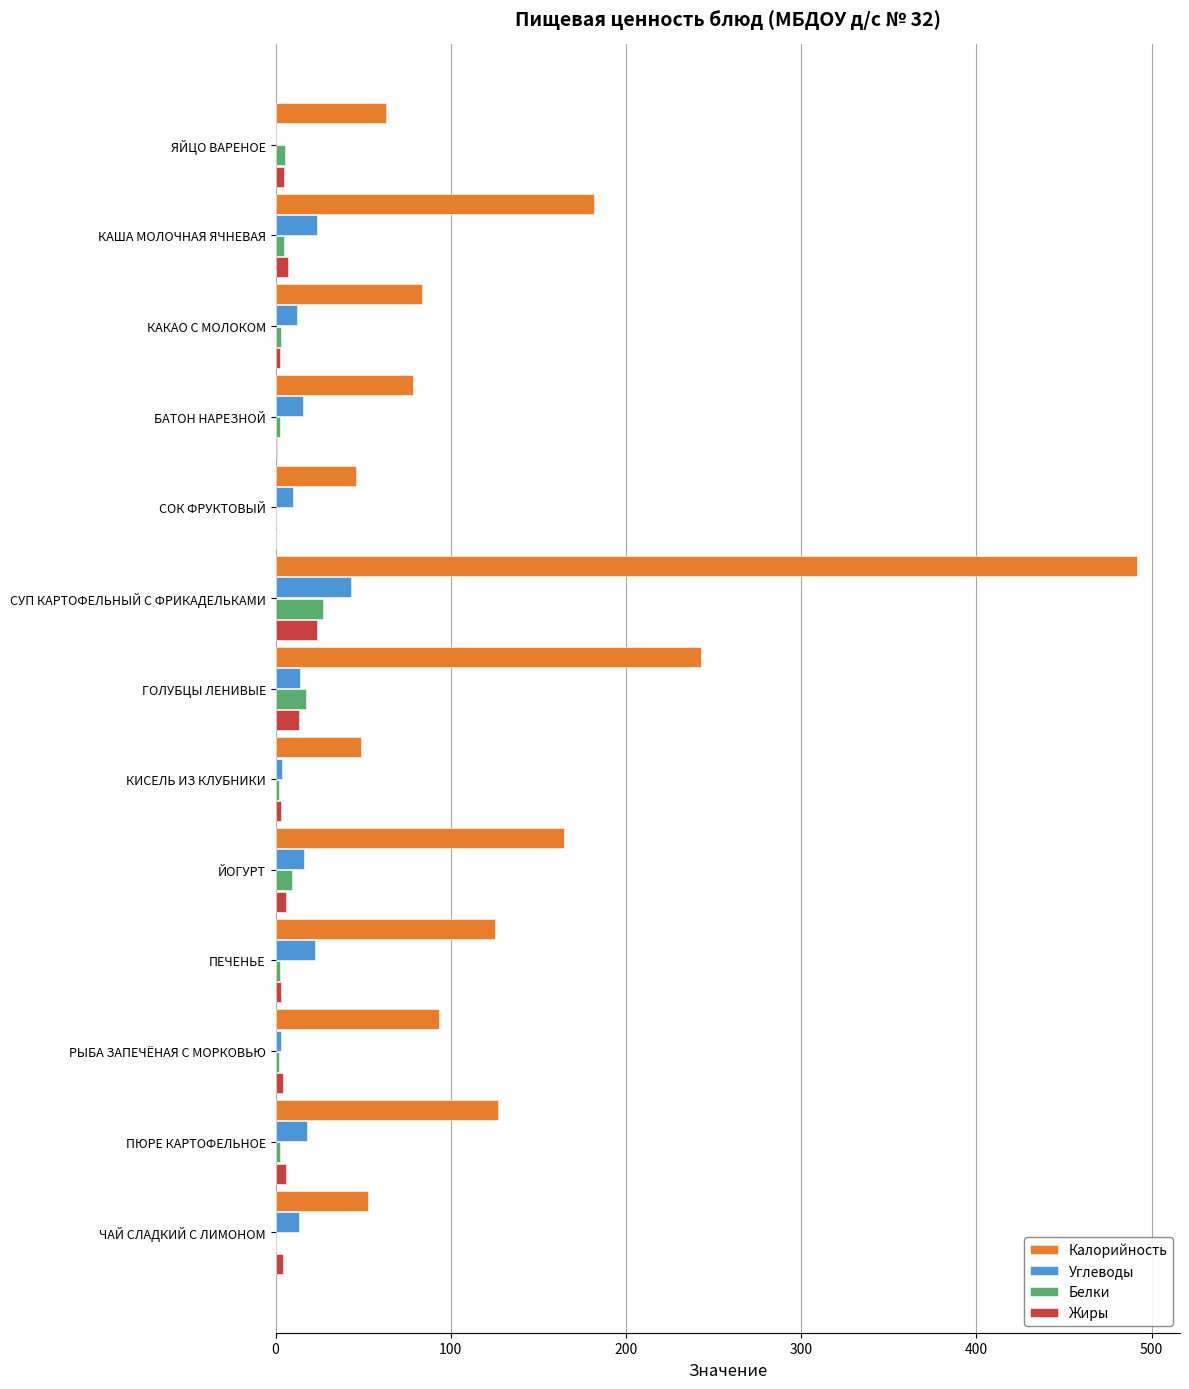

Is the value of Калорийность at ЯЙЦО ВАРЕНОЕ greater than the value of Жиры at РЫБА ЗАПЕЧЁНАЯ С МОРКОВЬЮ?

Yes